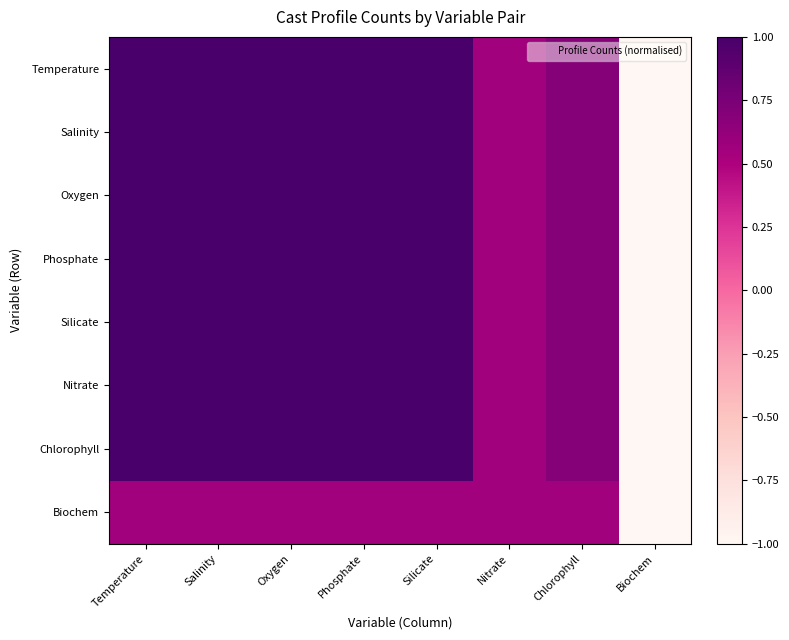

What is the maximum value shown in the chart?

1.0